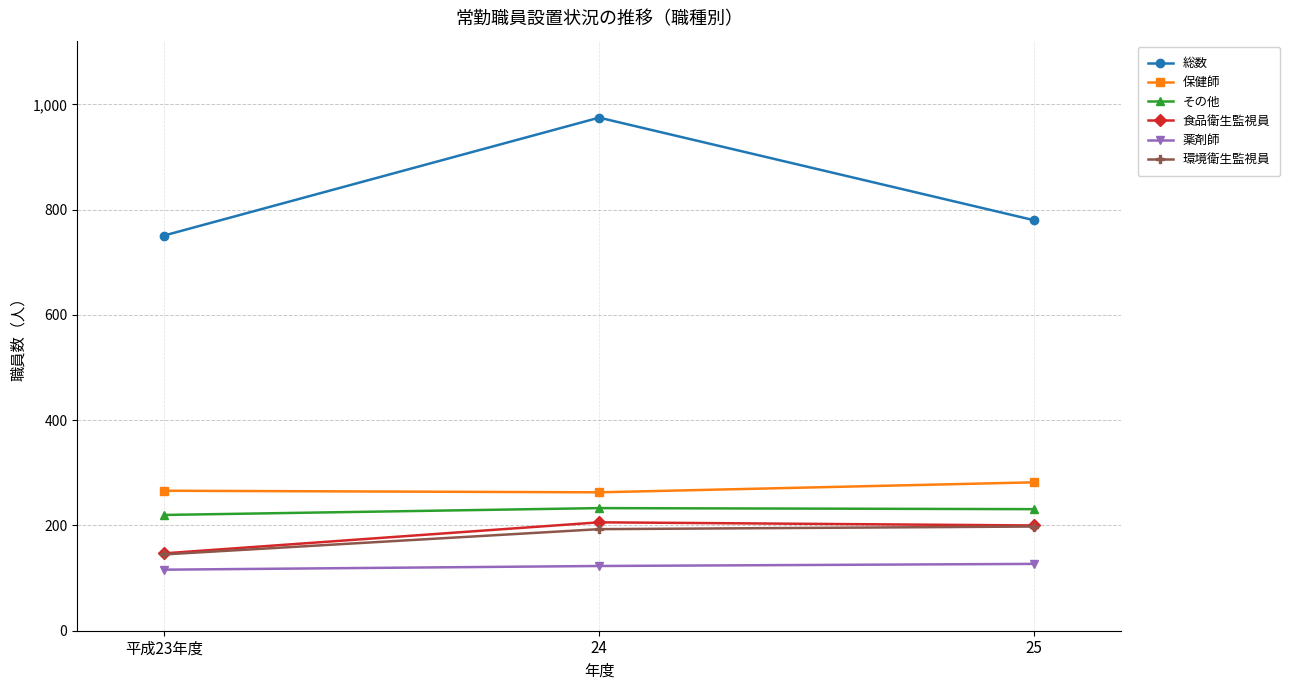

Is the value of 薬剤師 at 25 greater than the value of 保健師 at 25?

No